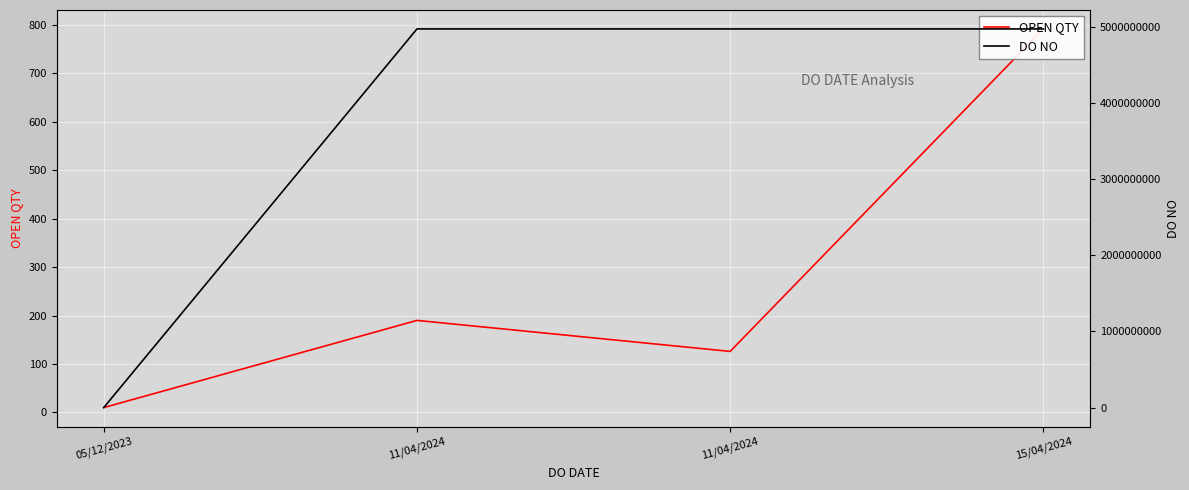

What is the total value across all series at 15/04/2024?

4971347104